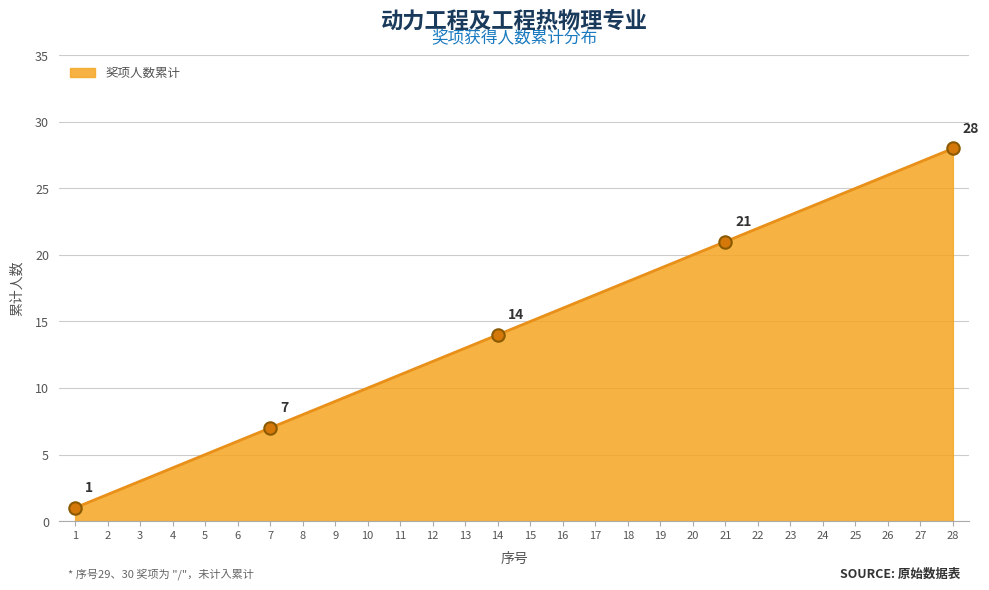

What is the change in value from 18 to 21?

+3